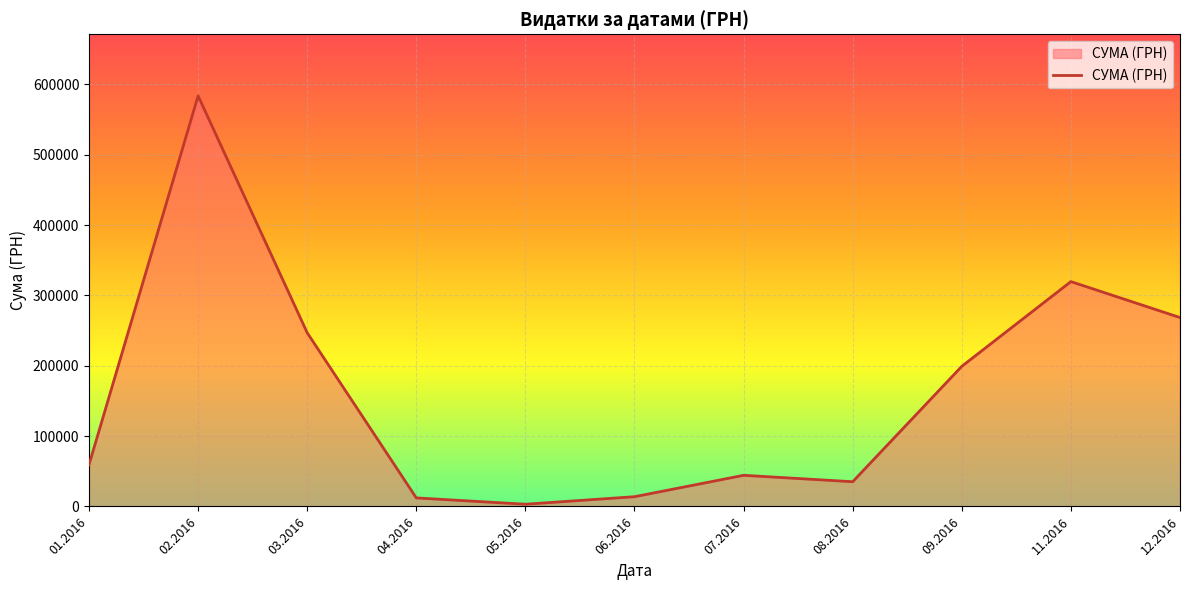

What is the difference between the second highest and second lowest values?

307457.9